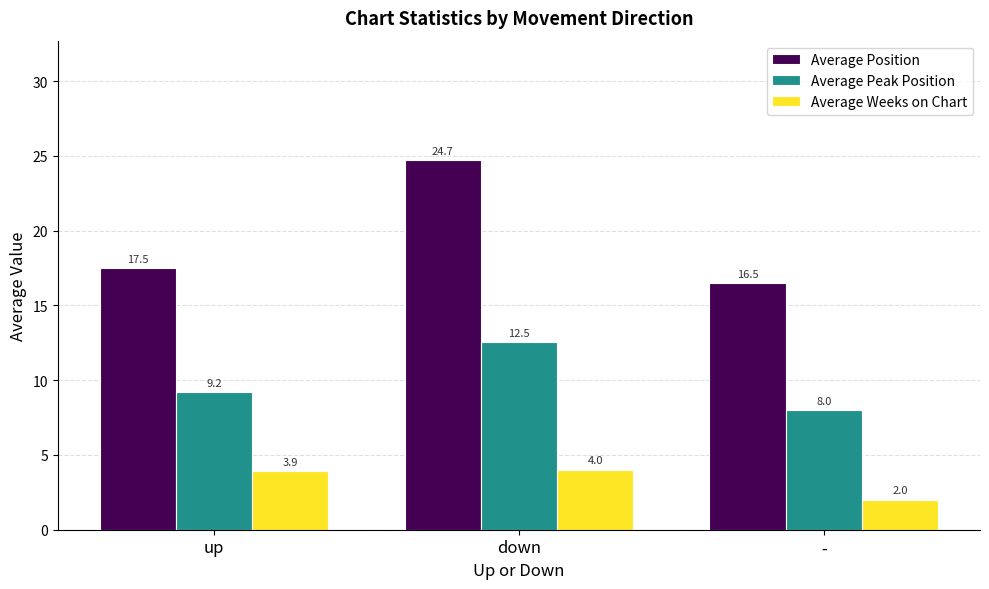

What is the difference between the maximum and minimum values in the Average Peak Position series?

4.5